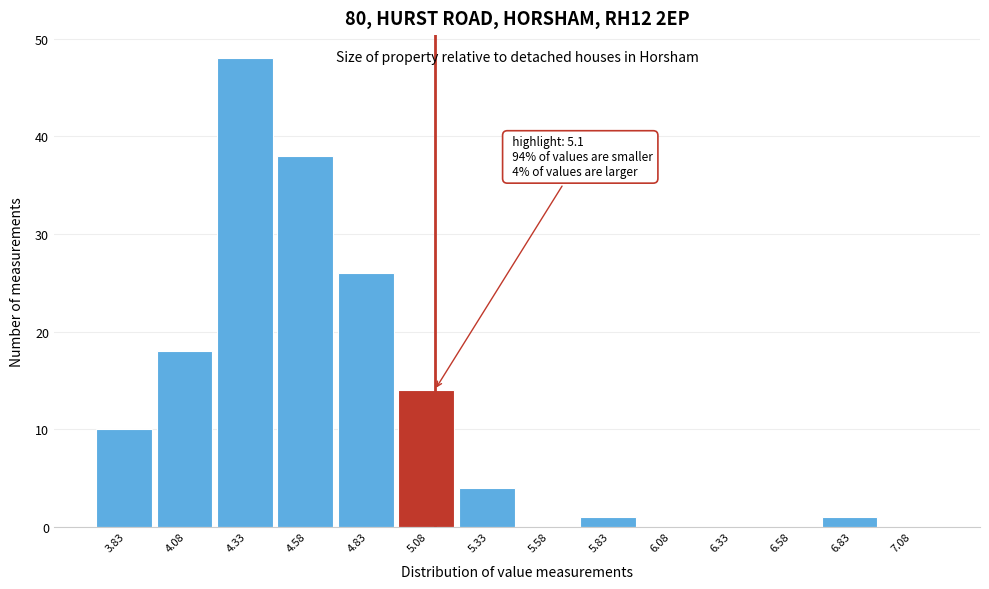

Over which range of the x-axis is the bar tallest?

4.20 to 4.45